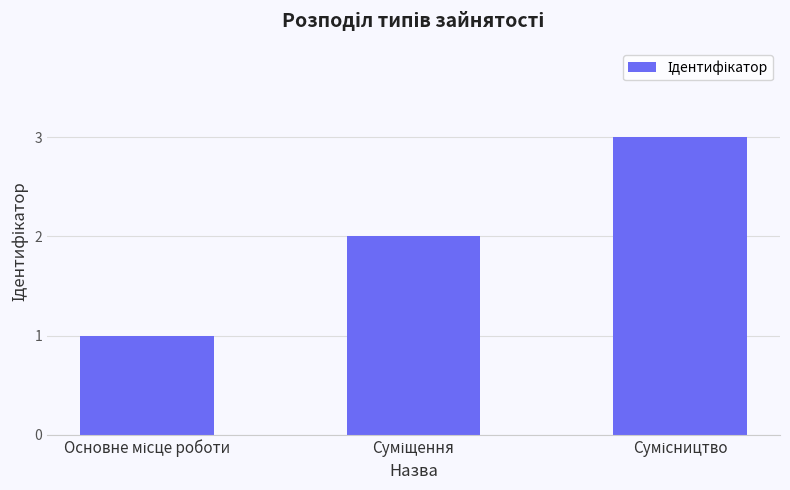

Reading right to left, extract all data points from this chart.

3	2	1